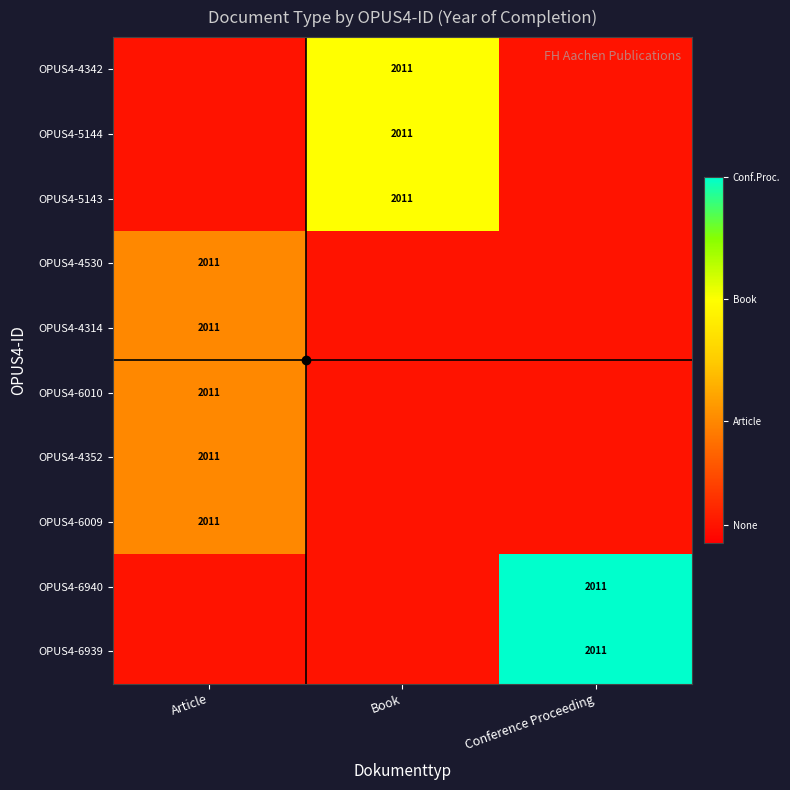

Which has a higher value, Book or Conference Proceeding?

Book